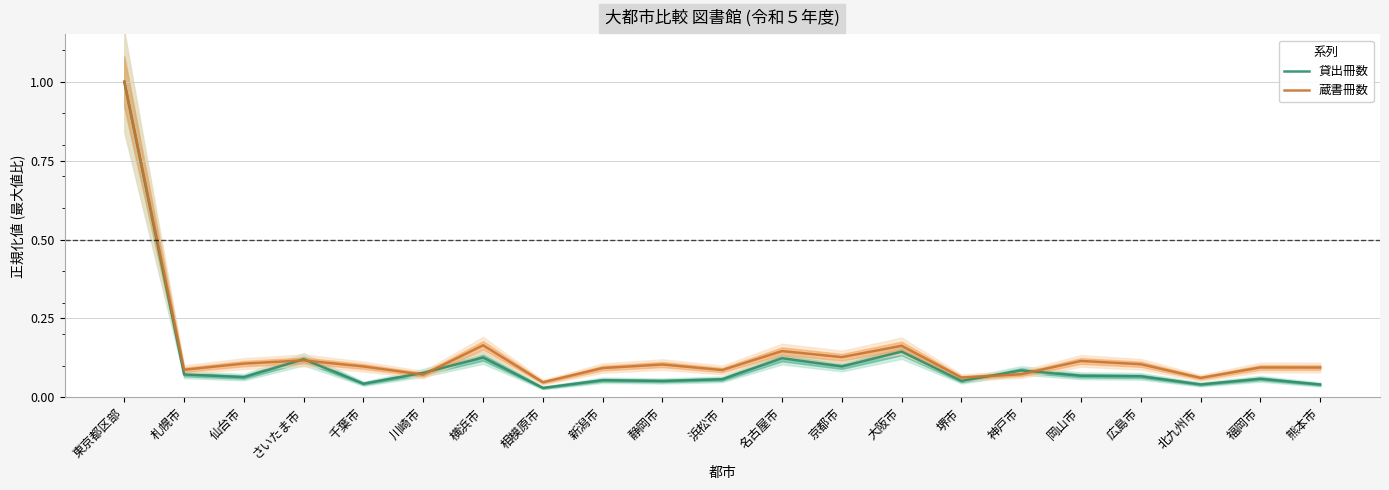

Count the number of categories in the chart.

21